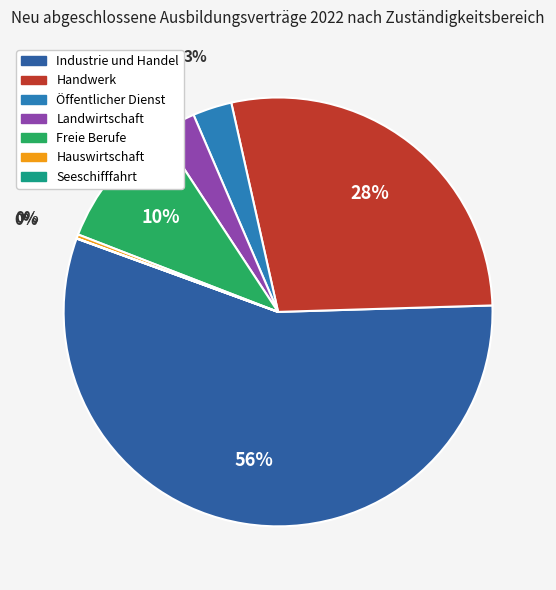

What is the smallest slice in the pie chart?

Seeschifffahrt